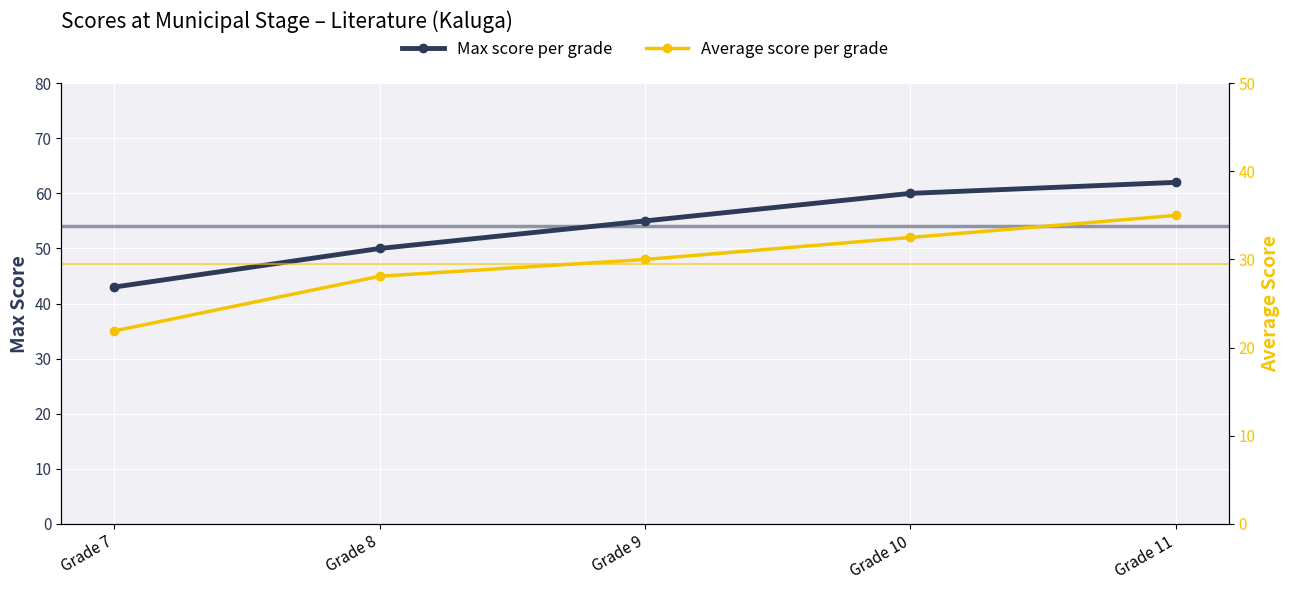

What is the value of the Max score per grade point at the 5th from the left?

62